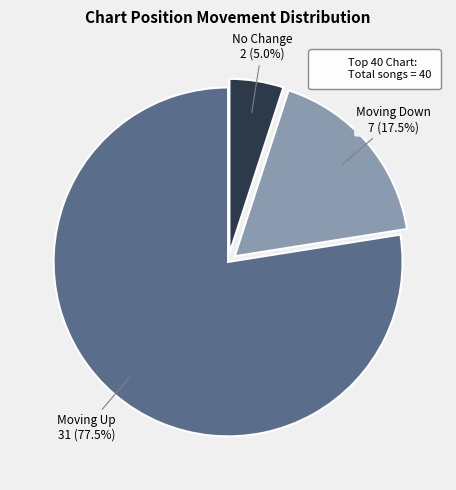

Does No Change represent more than half of the total?

No